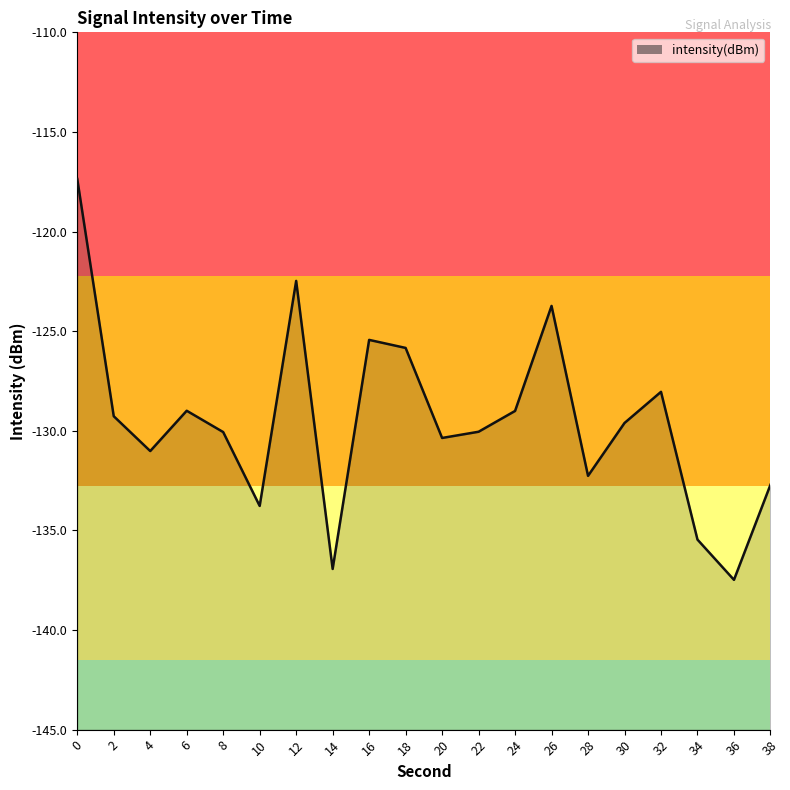

Which category has the lowest value across all series?

36